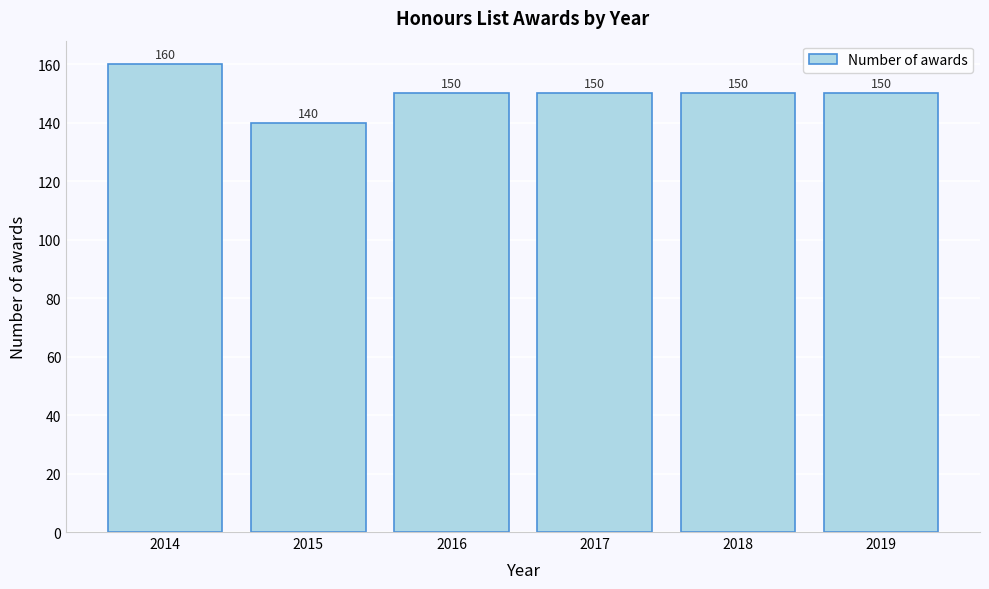

Reading left to right, transcribe all the data shown in this chart.

160	140	150	150	150	150